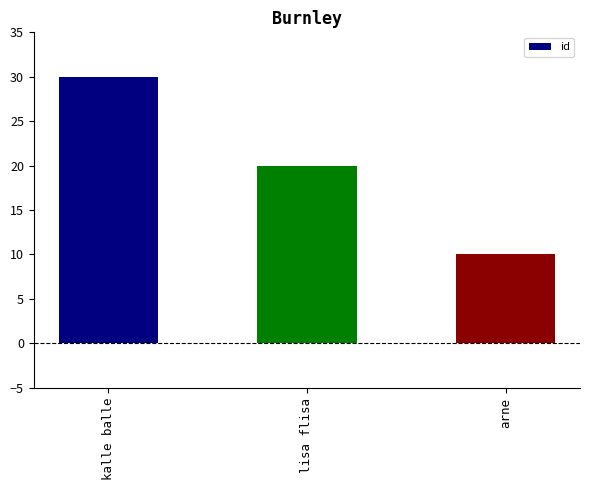

How many values are between 10 and 30?

3